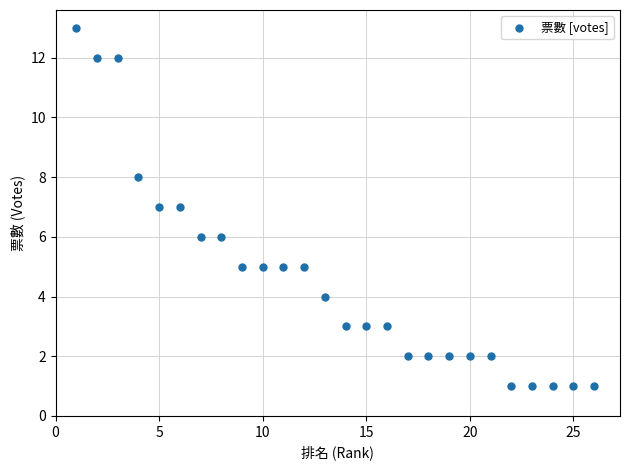

What is the range of Y values (max minus min)?

12